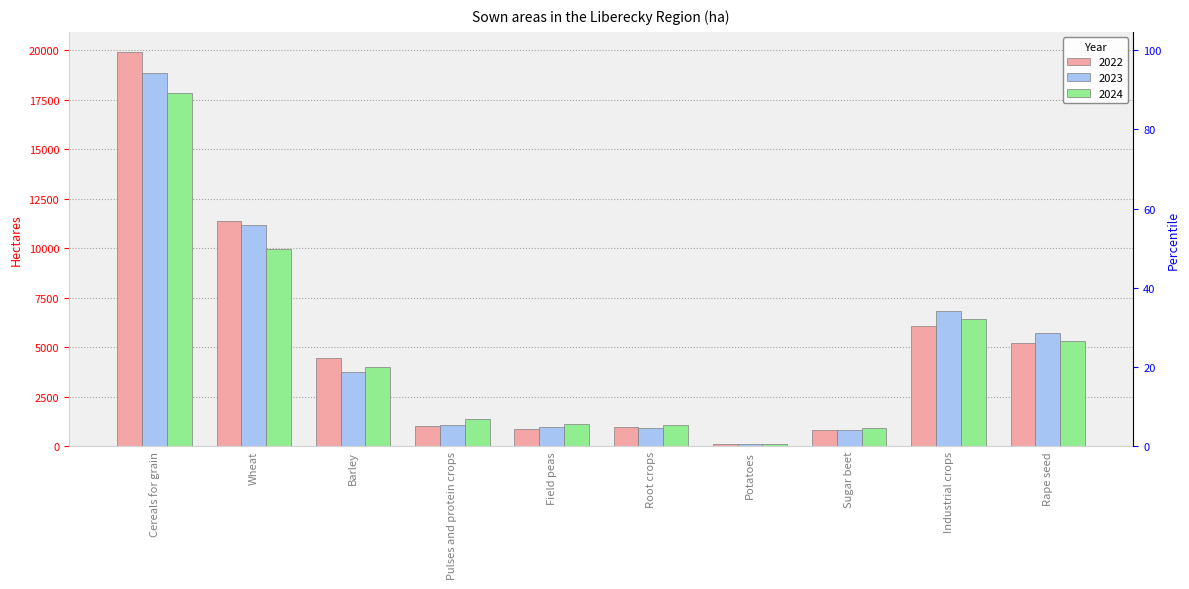

Does the chart contain stacked bars?

No